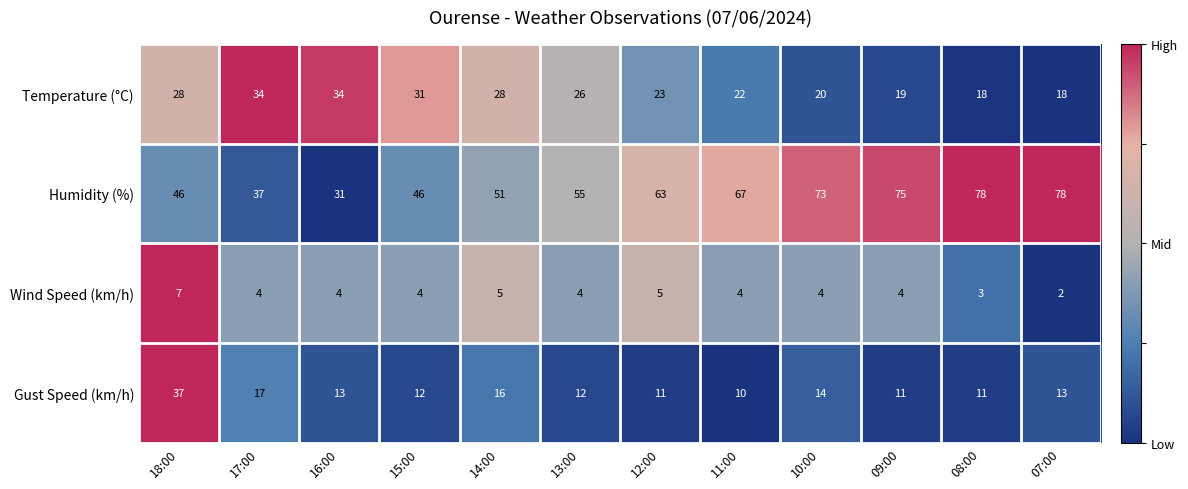

The Temperature (°C) series shows 22 at 11:00. True or false?

True